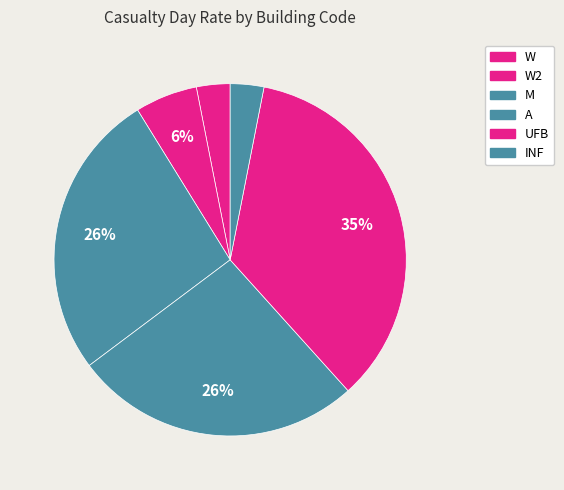

Does W account for over 50% of the chart?

No